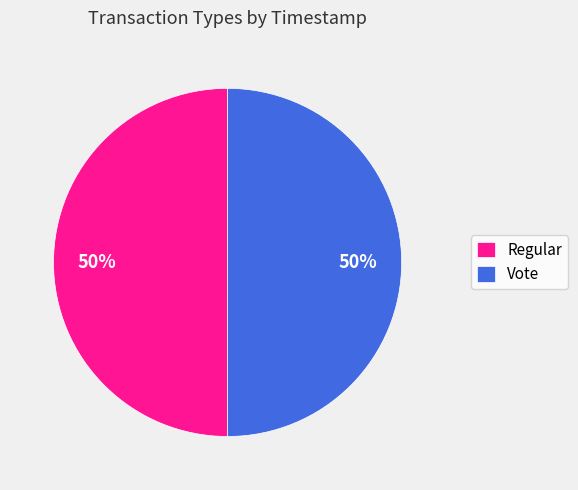

How many segments does this pie chart have?

2